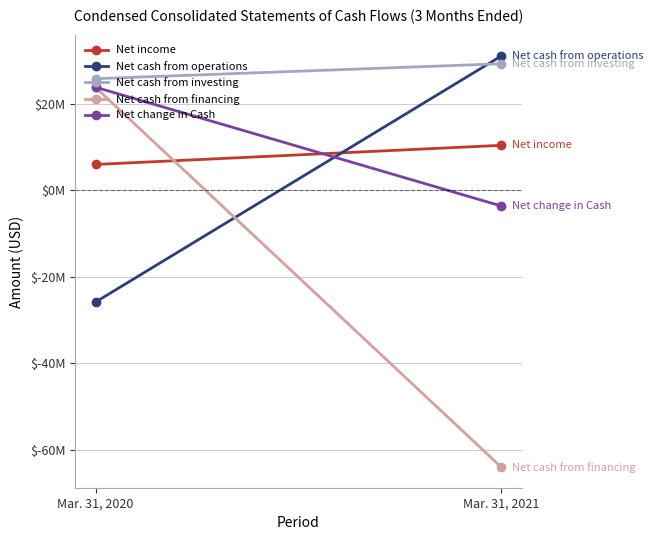

Which has a higher value, Mar. 31, 2021 or Mar. 31, 2020?

Mar. 31, 2021